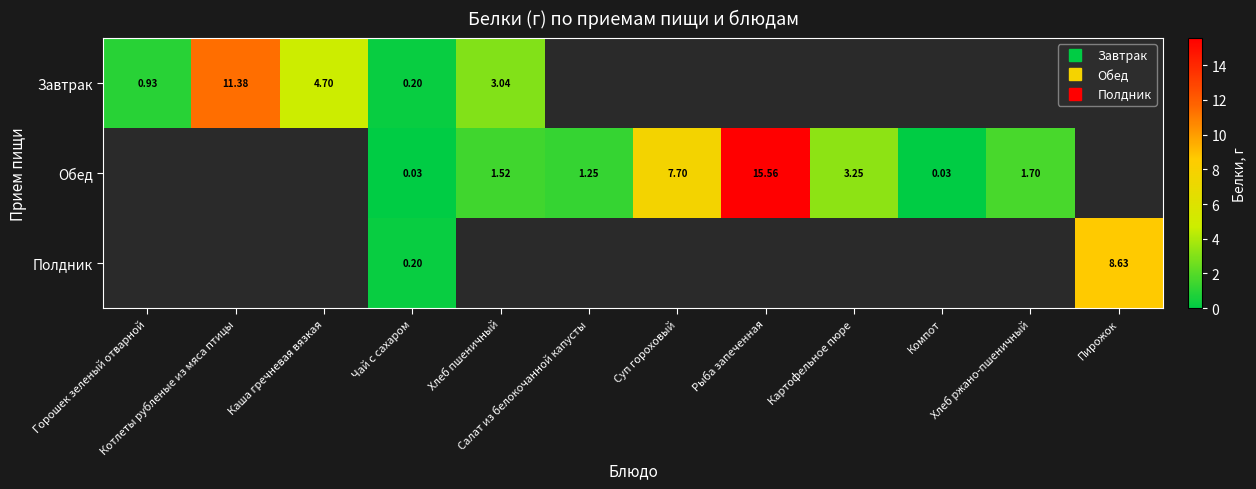

What is the approximate value of Завтрак at Хлеб пшеничный?

3.0